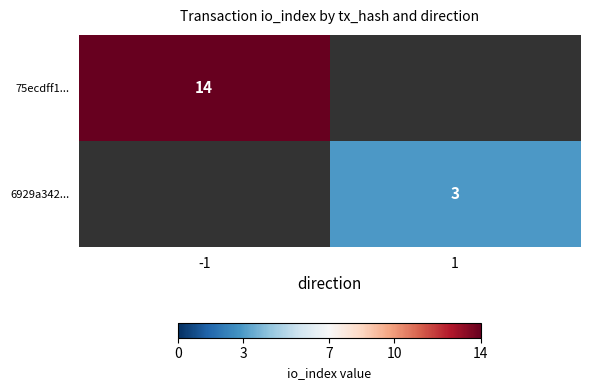

Is it true that 75ecdff1... equals 14 at -1?

True